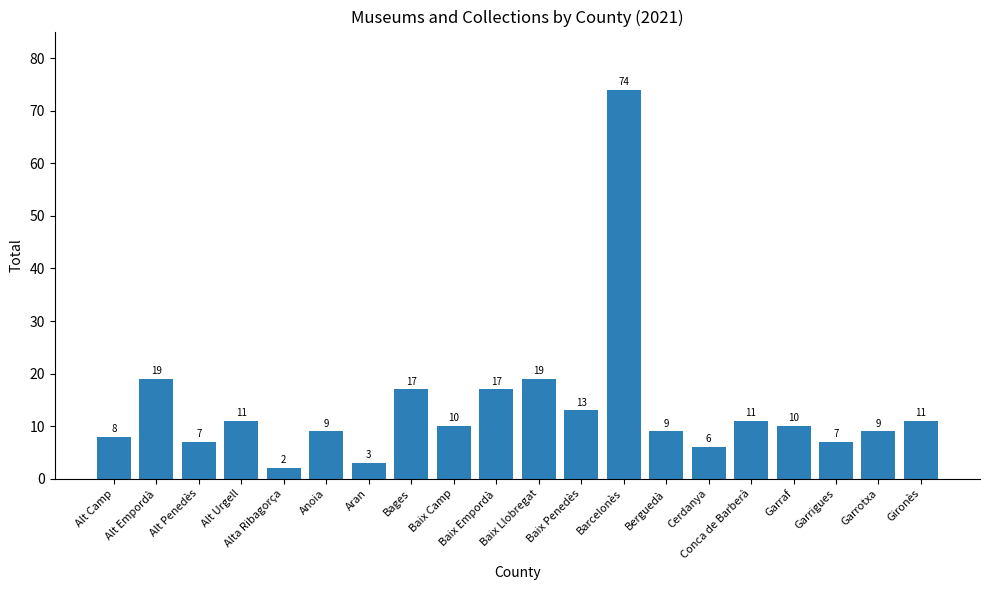

What is the average value?

14